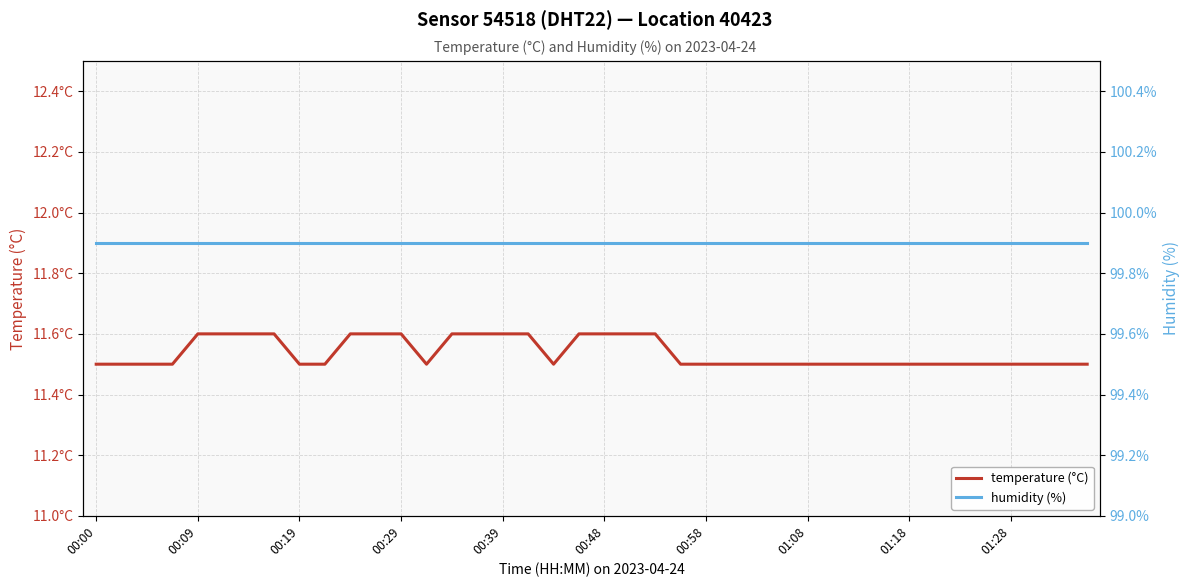

Which series has the widest spread of values?

temperature (°C)